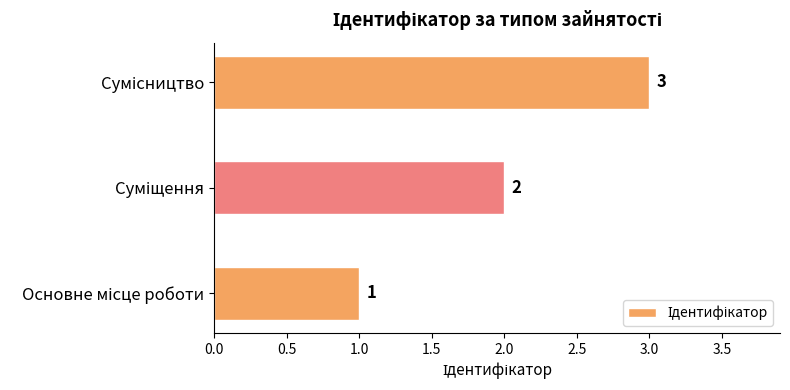

What is the sum of all values?

6